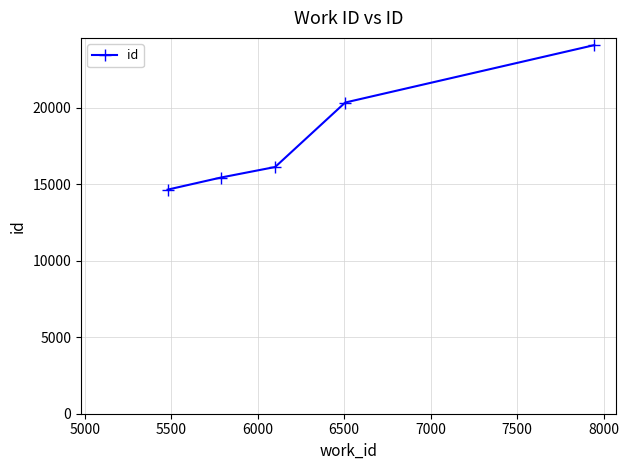

What is the average value?

18134